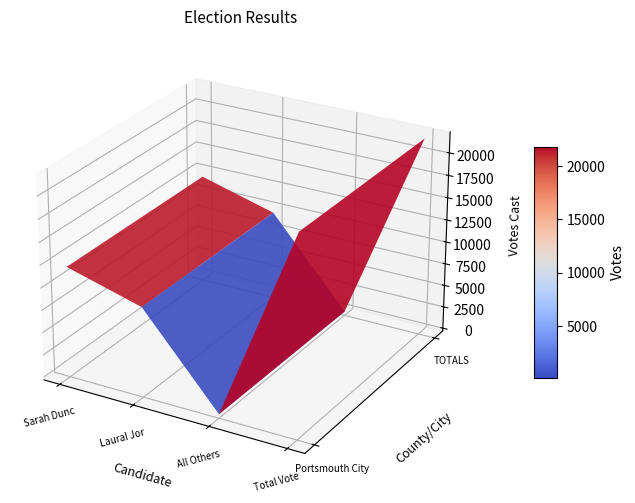

What is the average value of the TOTALS series?

10934